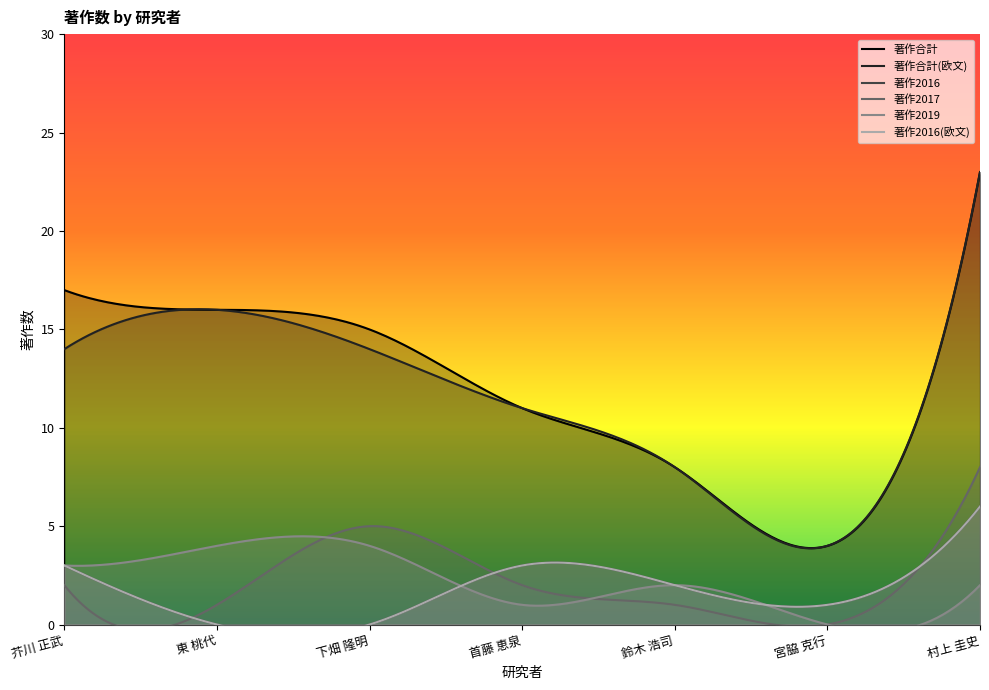

What is the value of the 著作2016(欧文) point at the 5th from the left?

2